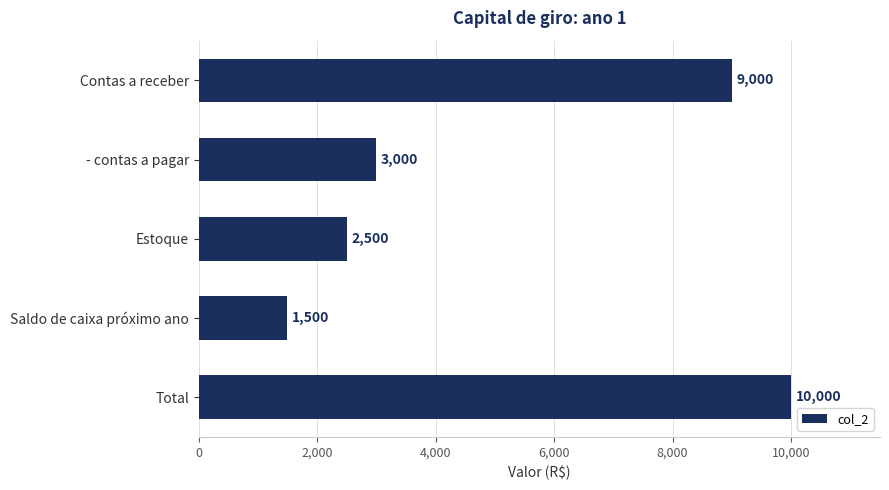

What is the average value?

5200